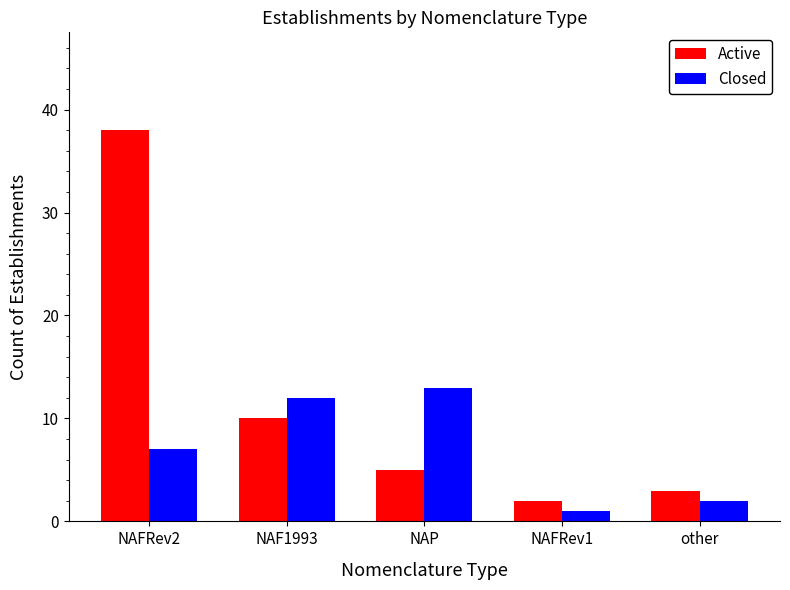

What is the highest value of the Closed series?

13